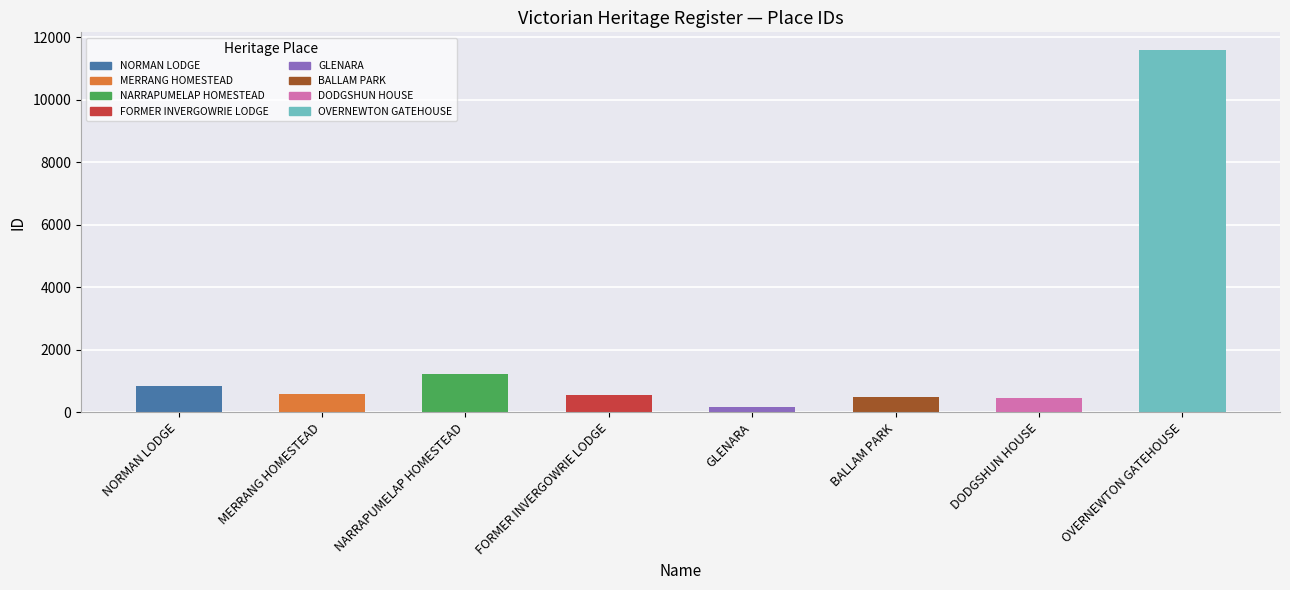

Between GLENARA and OVERNEWTON GATEHOUSE, which is larger?

OVERNEWTON GATEHOUSE